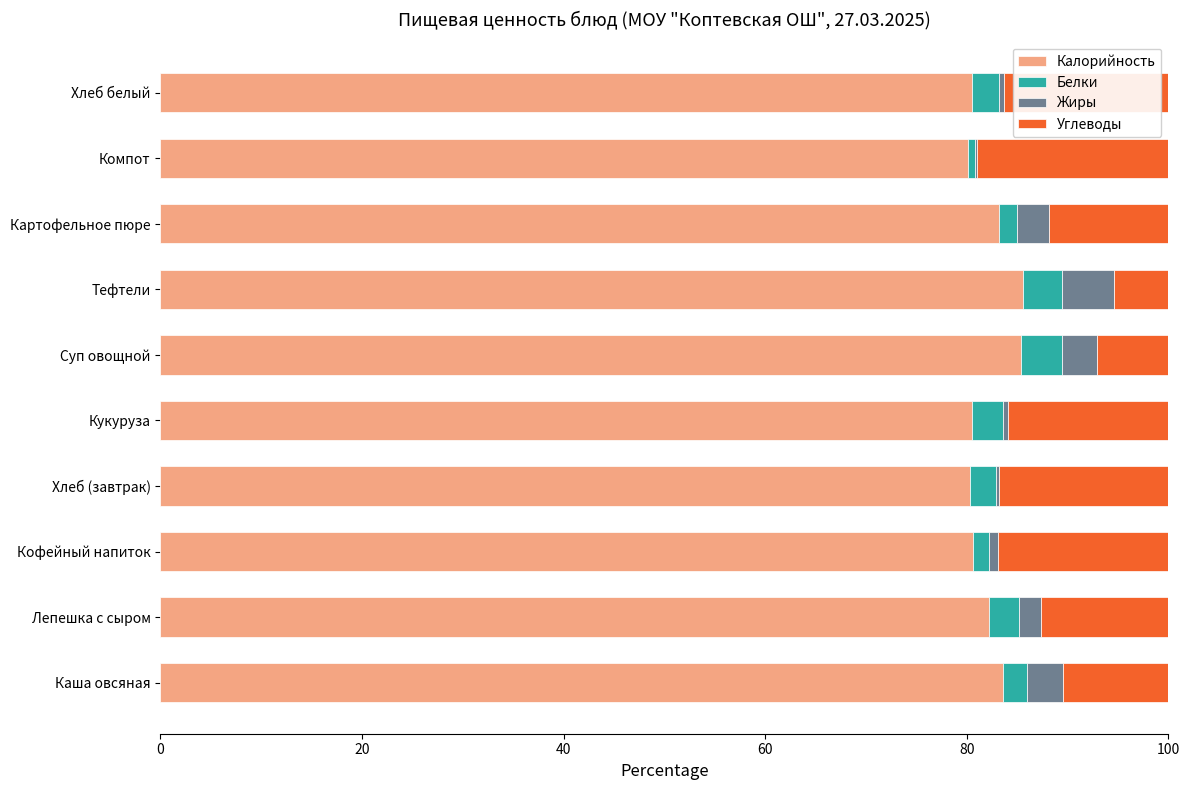

The value of Калорийность at Кукуруза is 107.2. True or false?

False